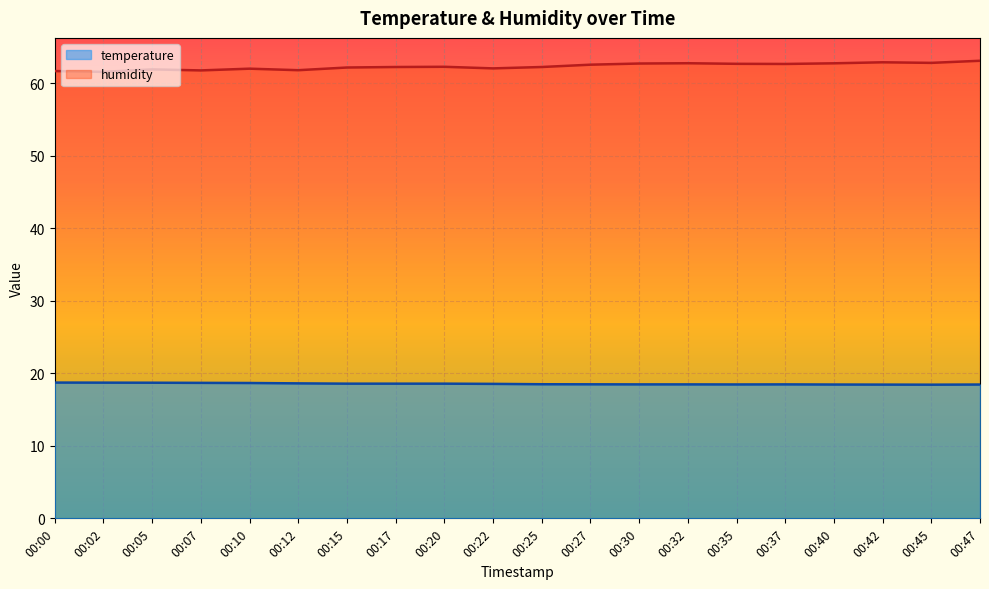

What is the value of the humidity point at the 8th from the left?

62.2